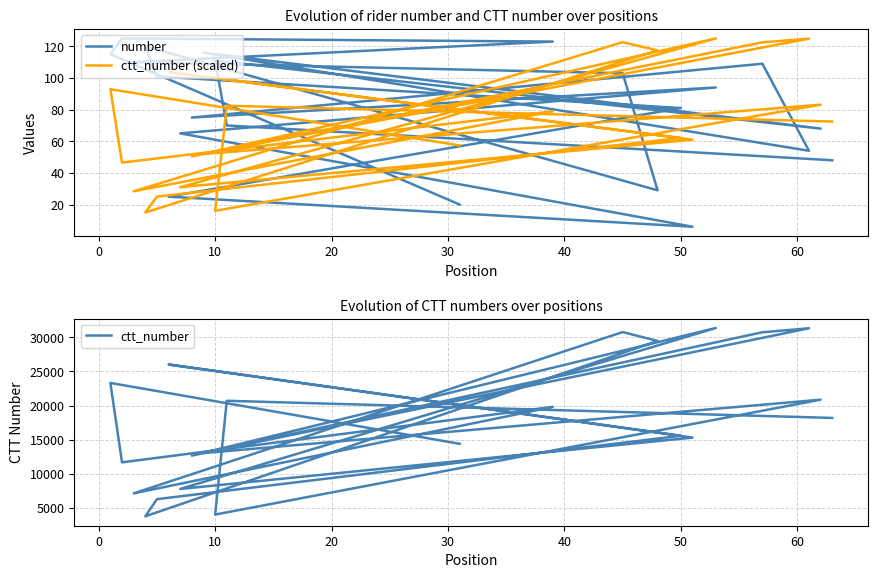

What is the value of the ctt_number point at the 22nd from the left?

18187.0